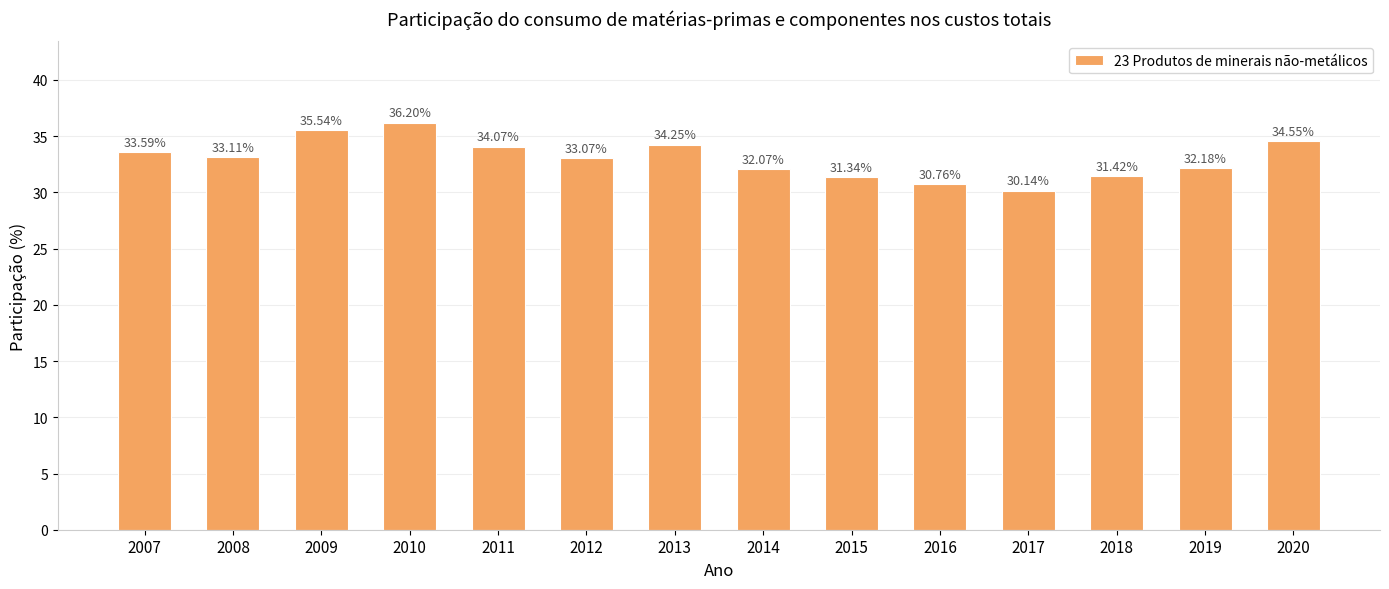

How many bars are there in total?

14